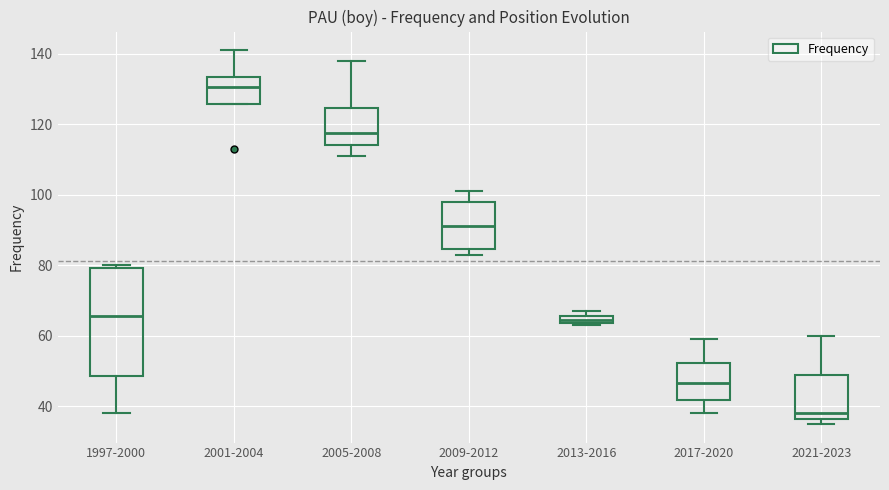

Which box's median line is the lowest?

2021-2023